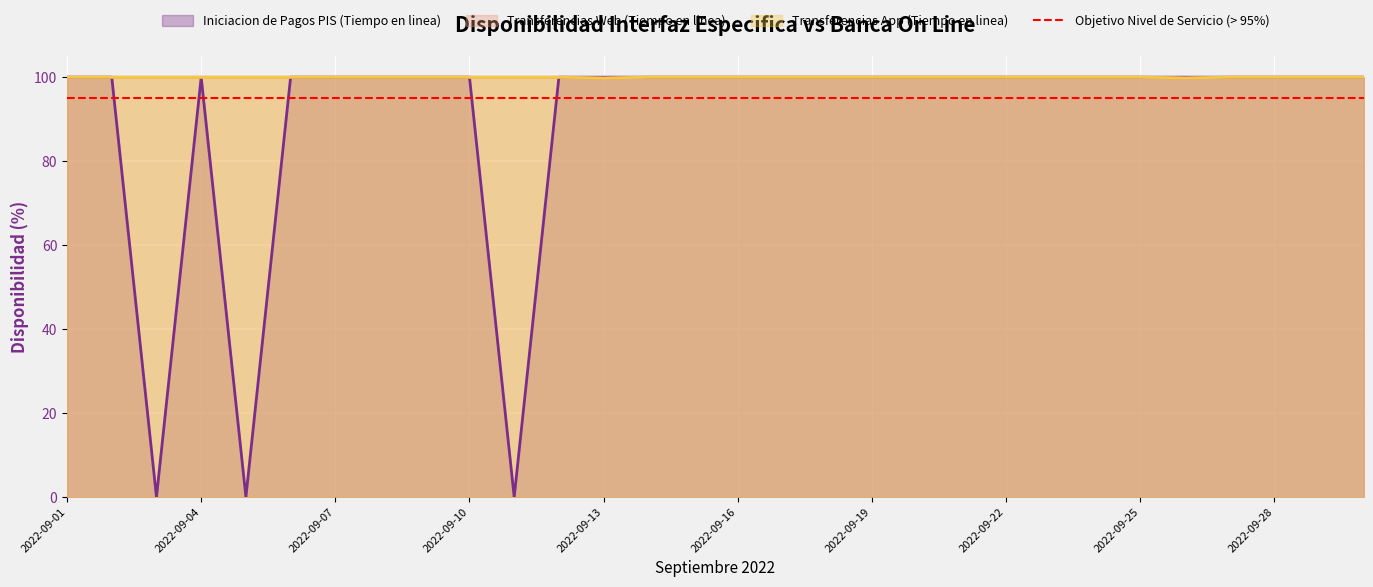

The Transferencias App (Tiempo en linea) series shows 100.0 at 2022-09-24. True or false?

True